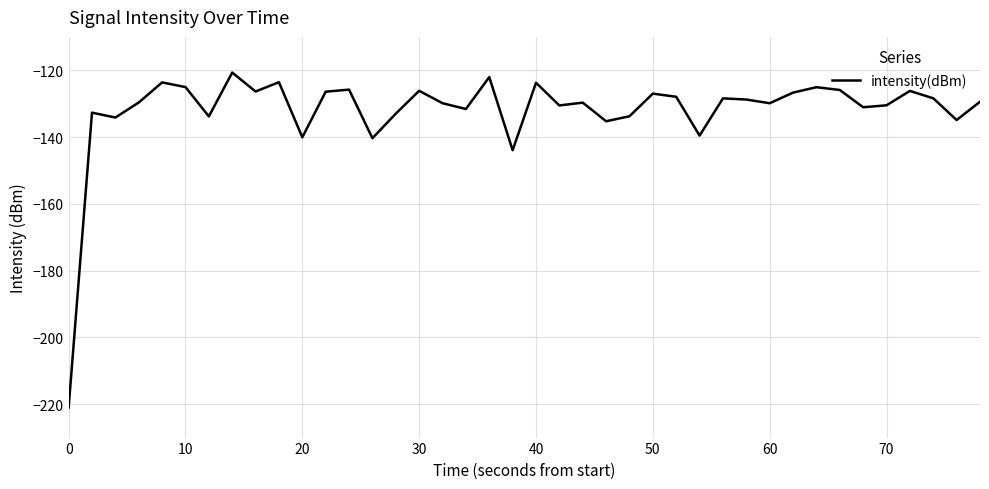

True or false: the data has more than 0 interior local peaks.

True